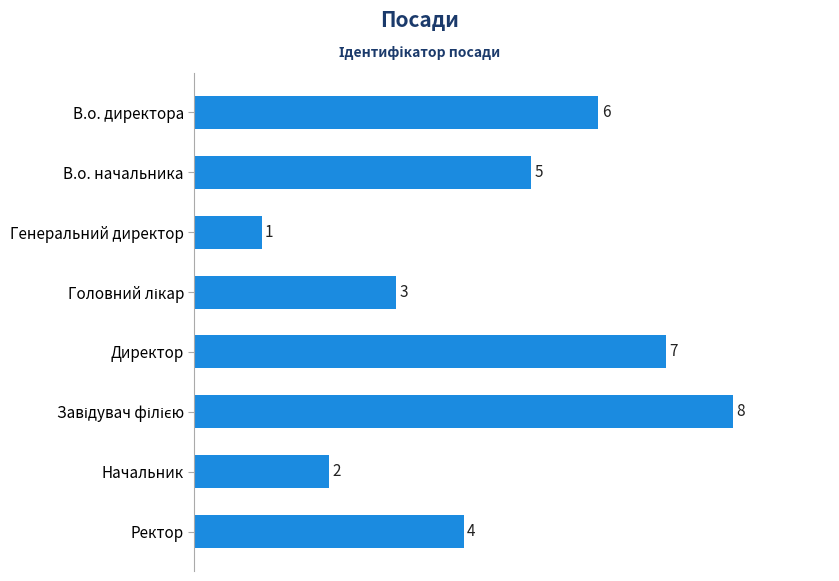

What is the minimum value shown in the chart?

1